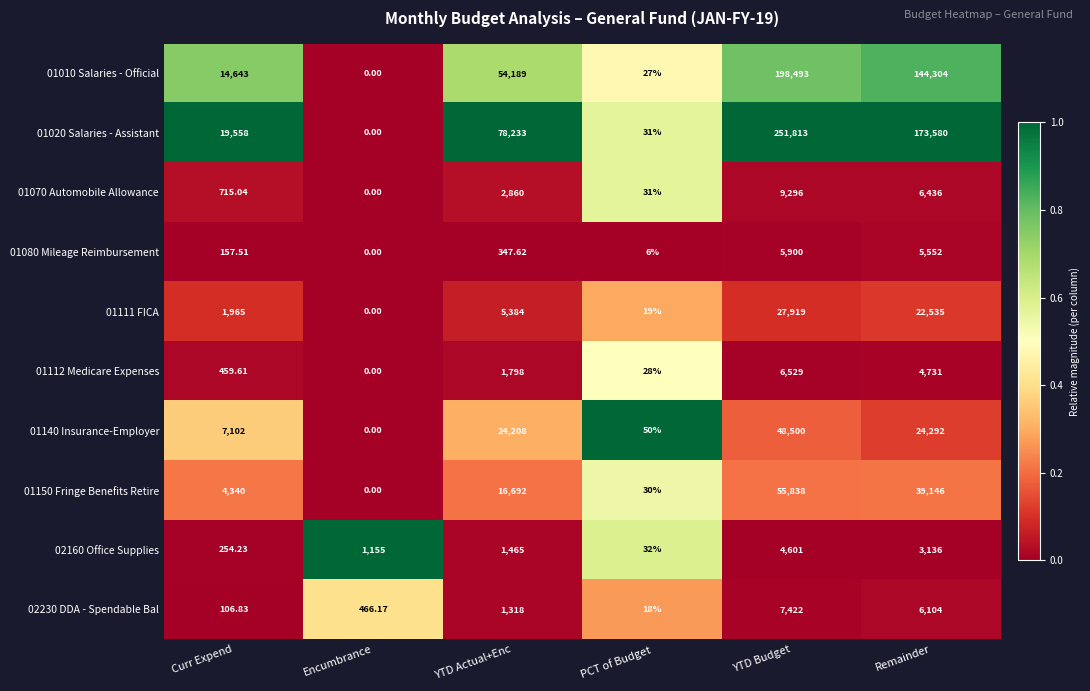

At which label is 01111 FICA closest to 13959?

YTD Actual+Enc